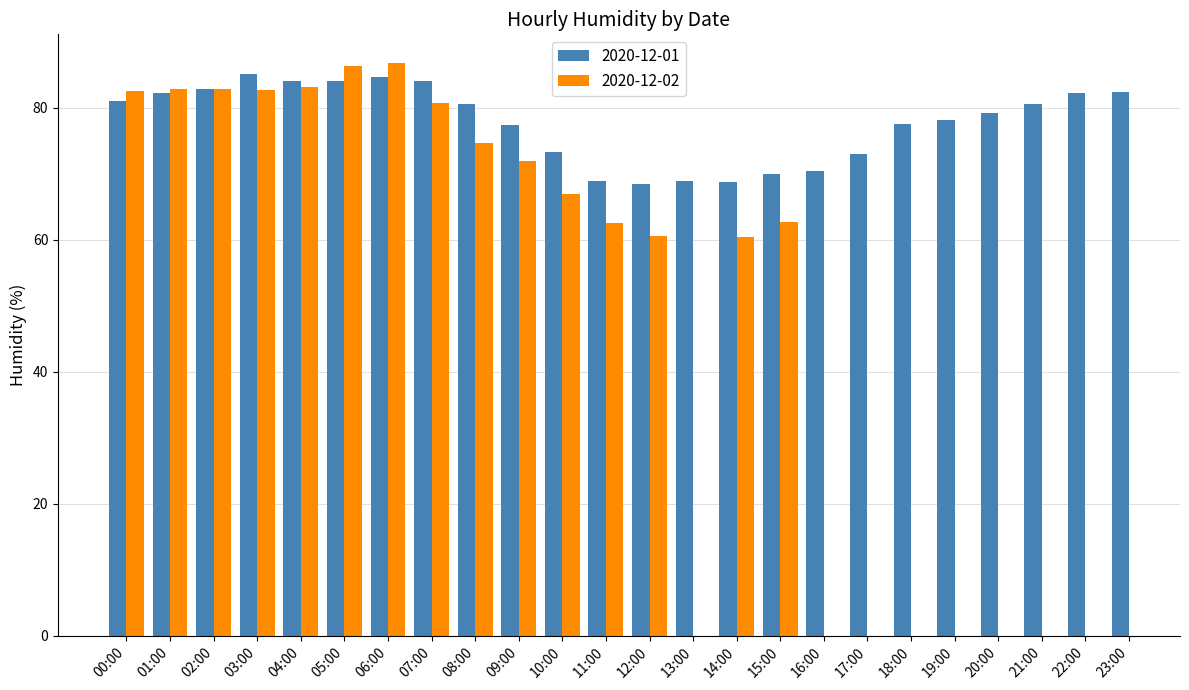

What is the difference between the 2020-12-01 values at 13:00 and 02:00?

14.0